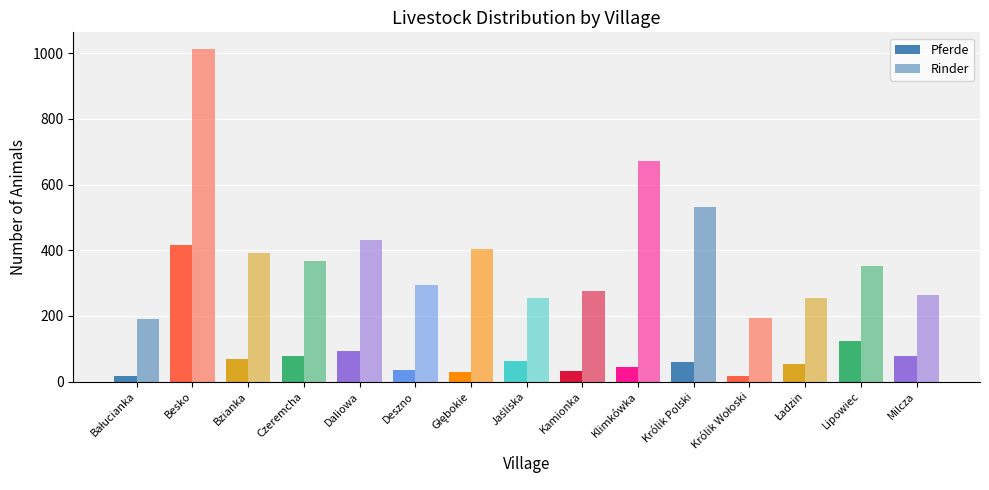

Are the bars horizontal?

No